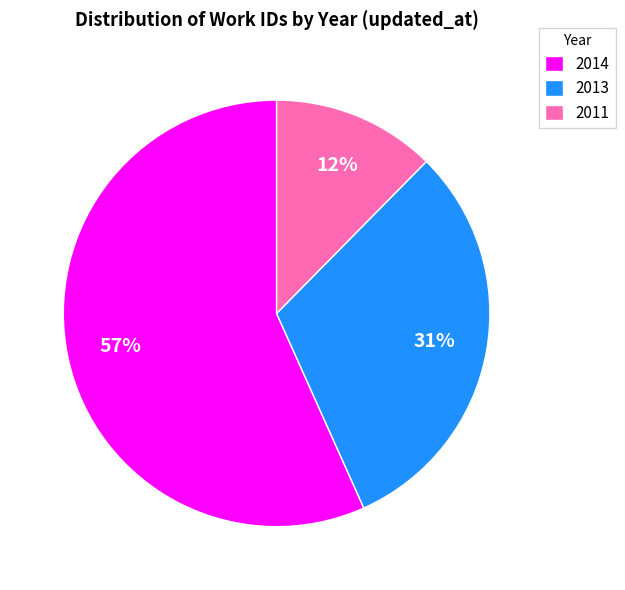

Between 2011 and 2013, which is larger?

2013